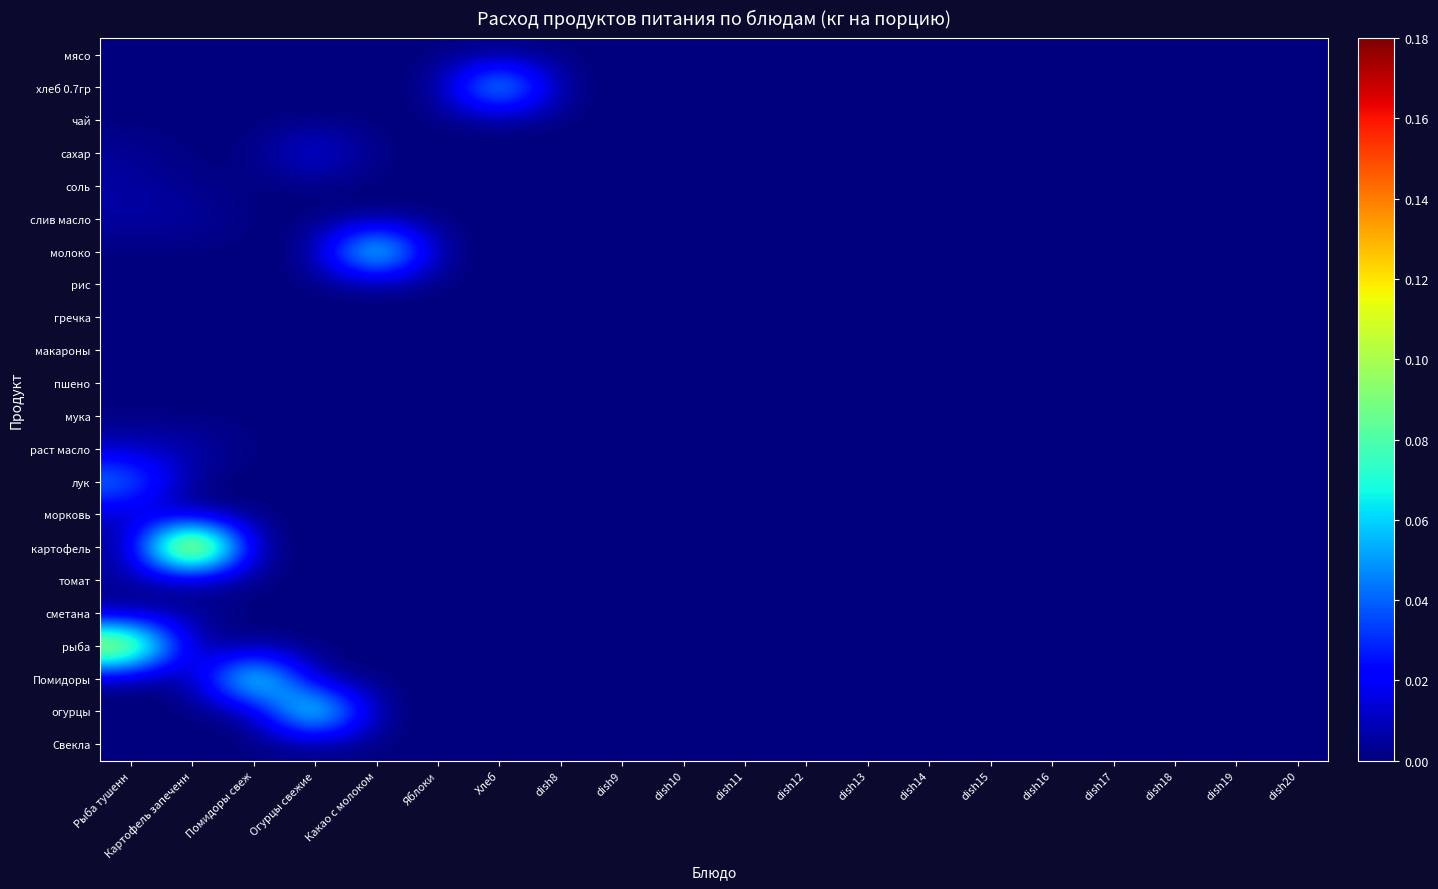

Which series changed the most between Рыба тушенн and dish16?

рыба